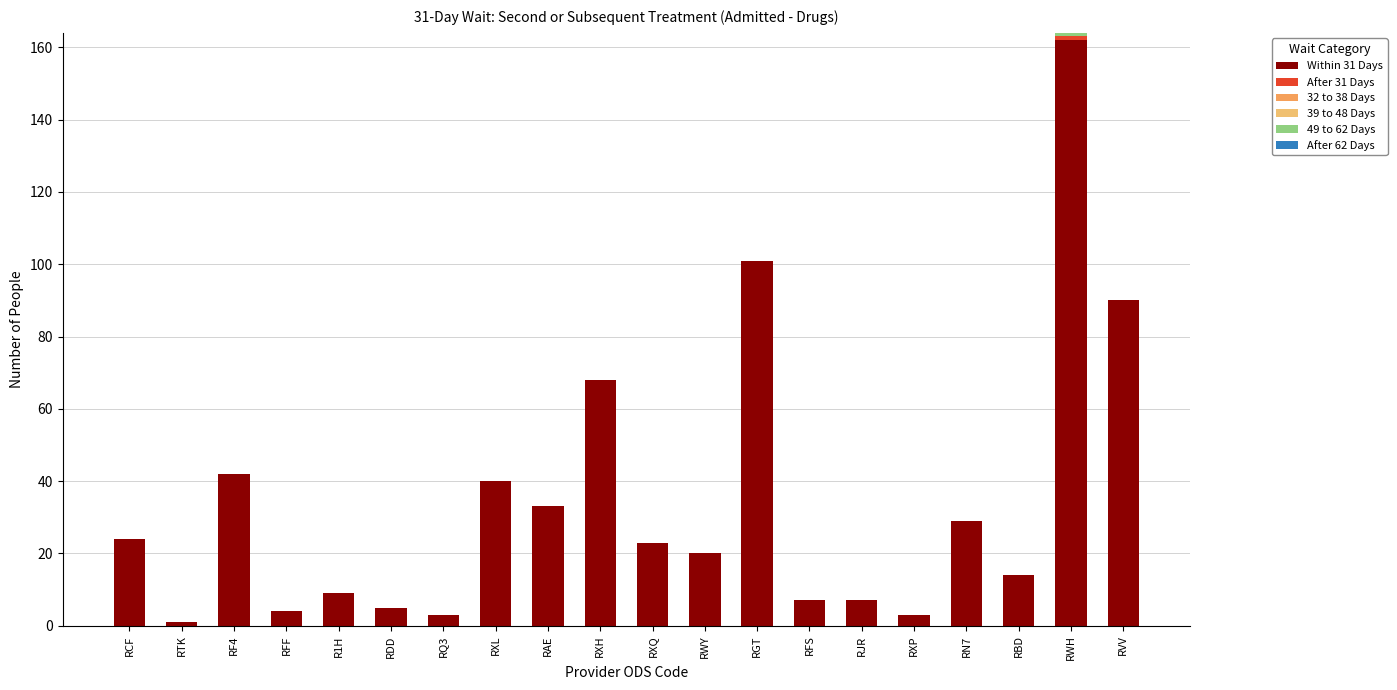

Are the bars grouped side by side (vs. stacked)?

No